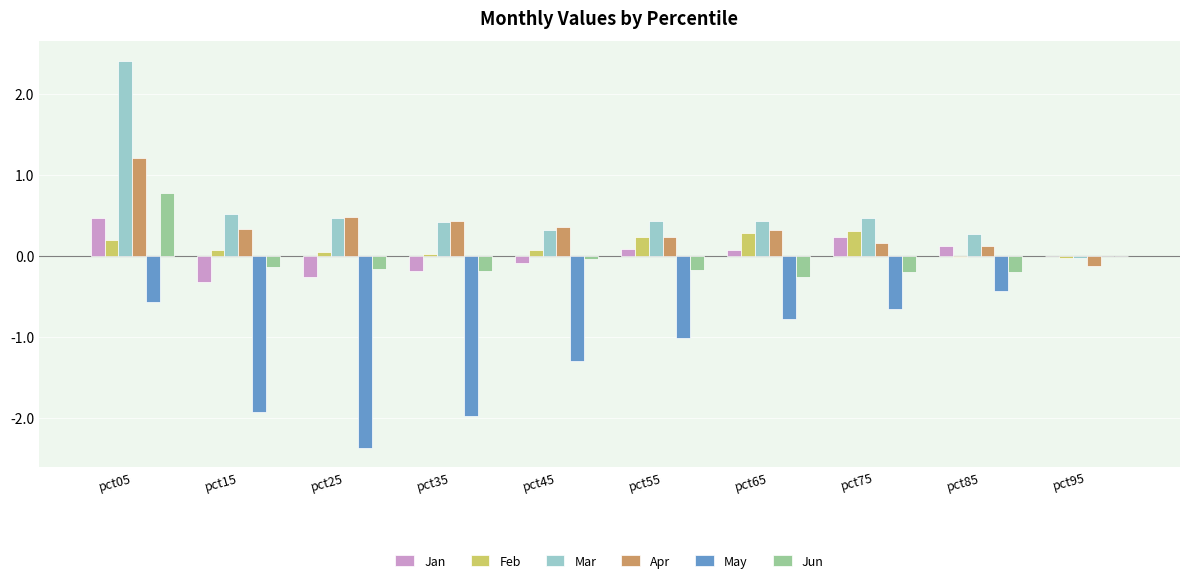

At which label does May reach its peak?

pct95